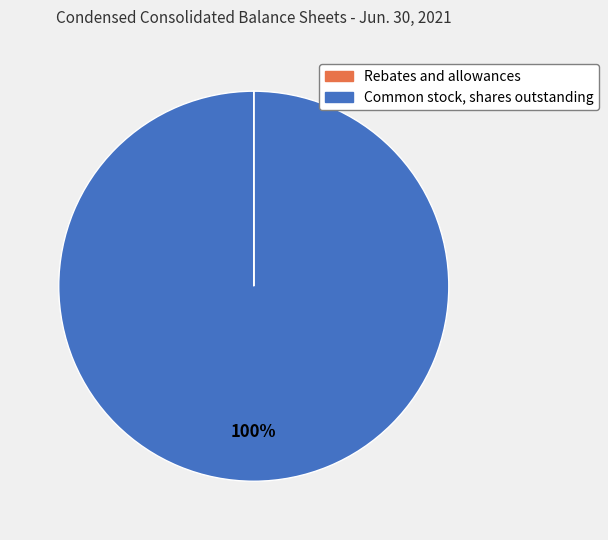

What is the largest slice in the pie chart?

Common stock, shares outstanding